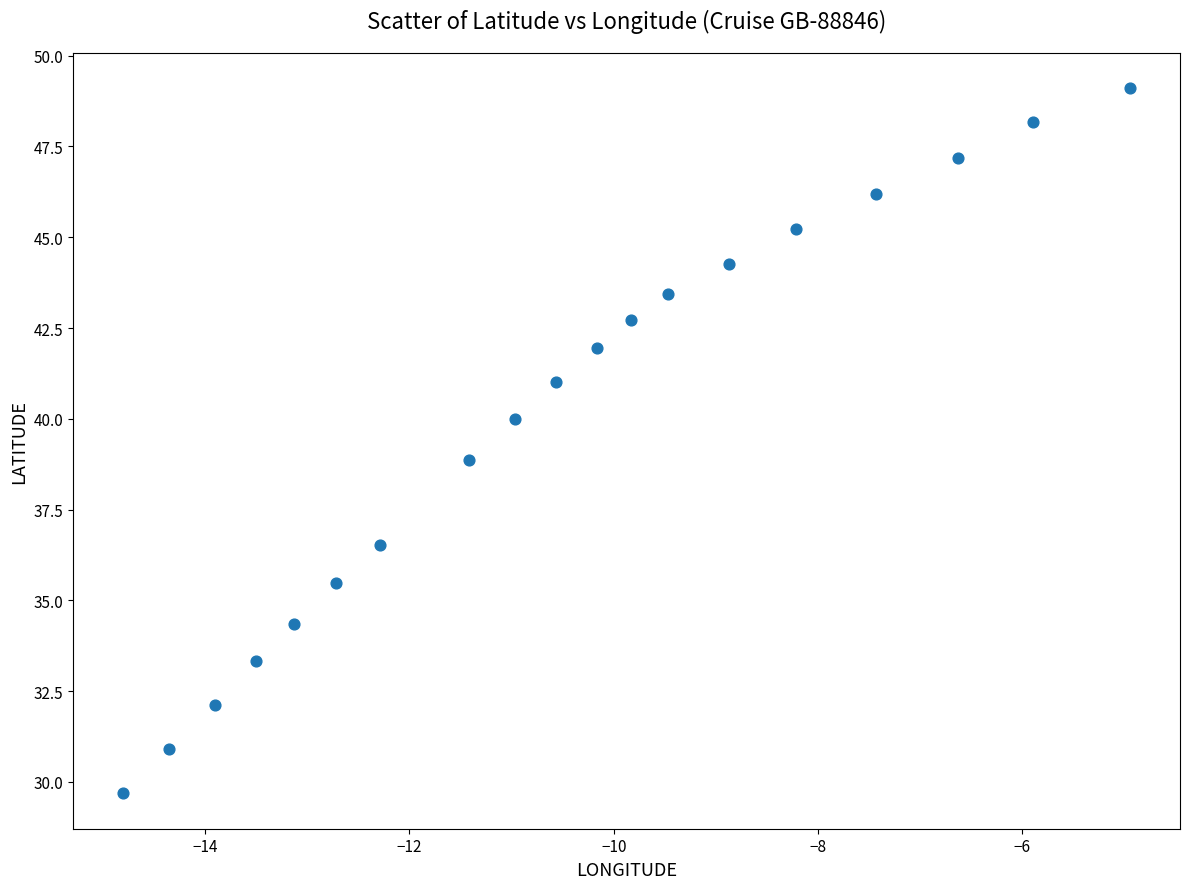

What is the range of X values (max minus min)?

9.9